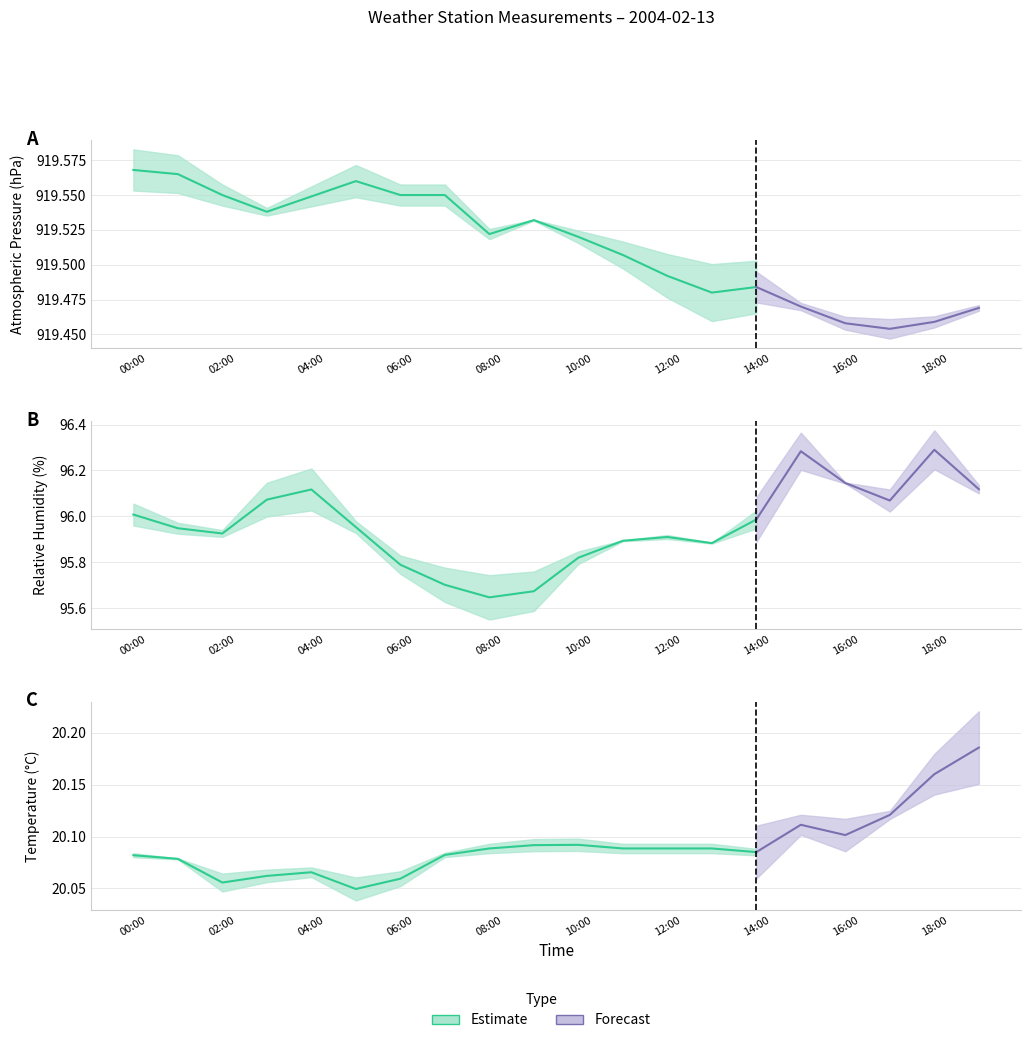

The PA1M_AVG series shows 634.2 at RH1M_AVG. True or false?

False